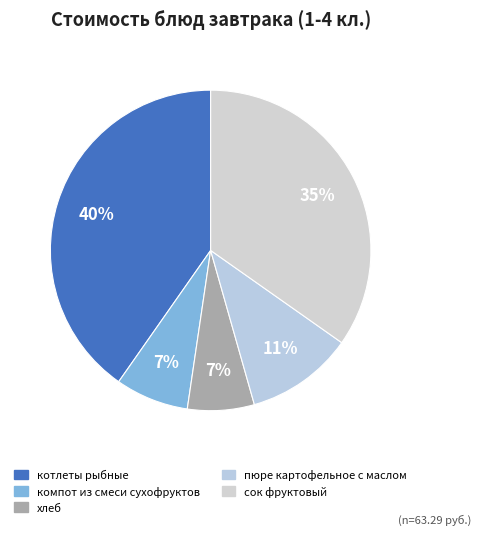

True or false: пюре картофельное с маслом accounts for 11% of the total.

True